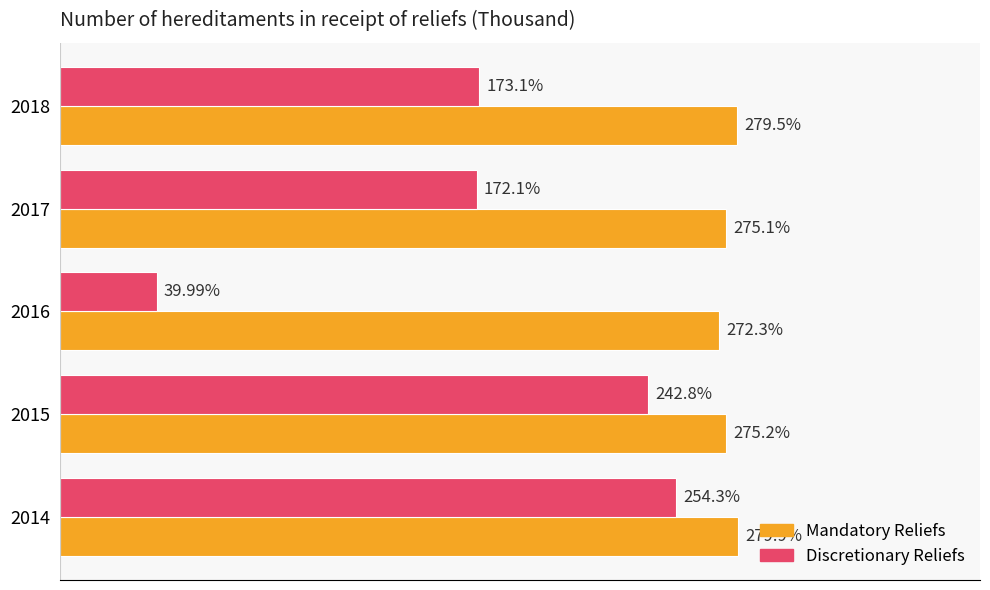

Which series changed the most between 2014 and 2018?

Discretionary Reliefs